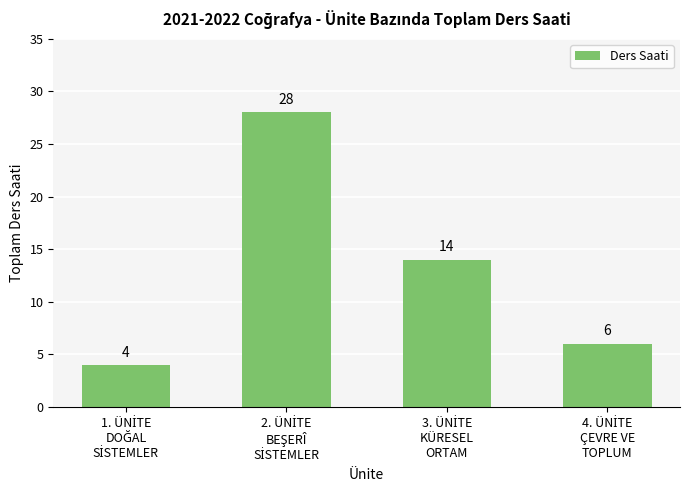

What is the smallest value displayed?

4